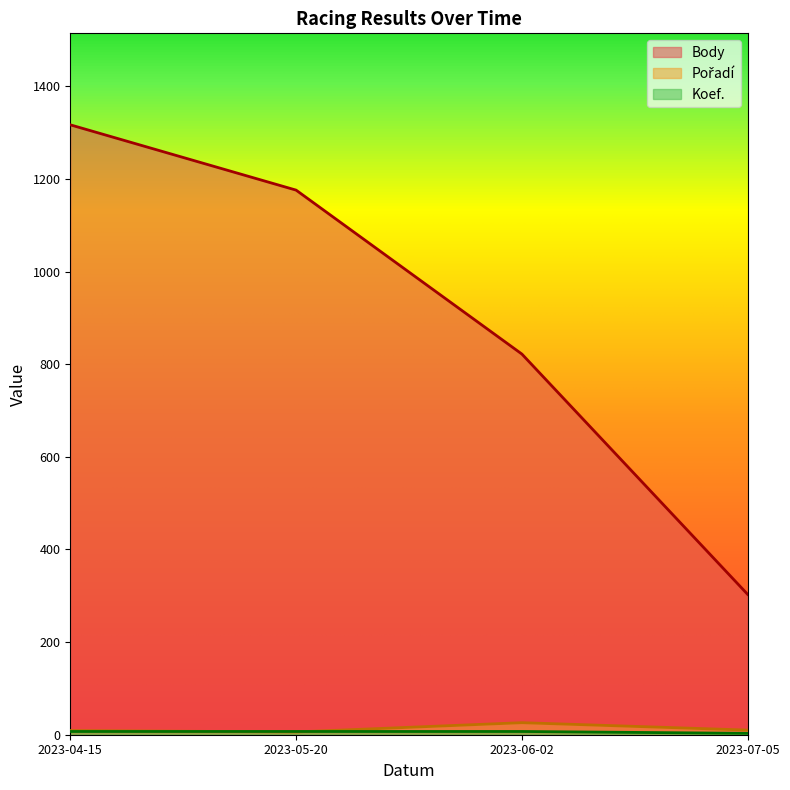

What is the minimum value shown in the chart?

3